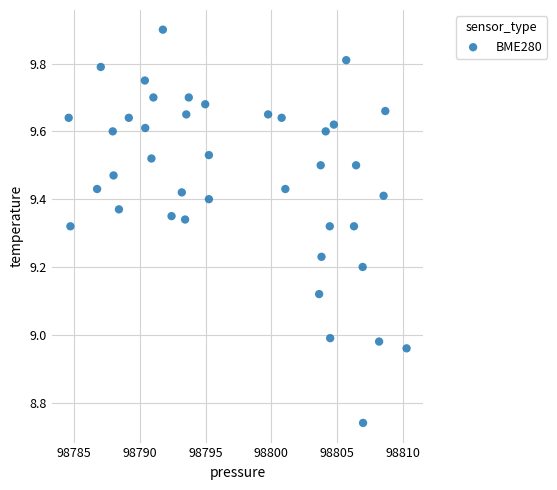

What is the range of Y values (max minus min)?

1.2